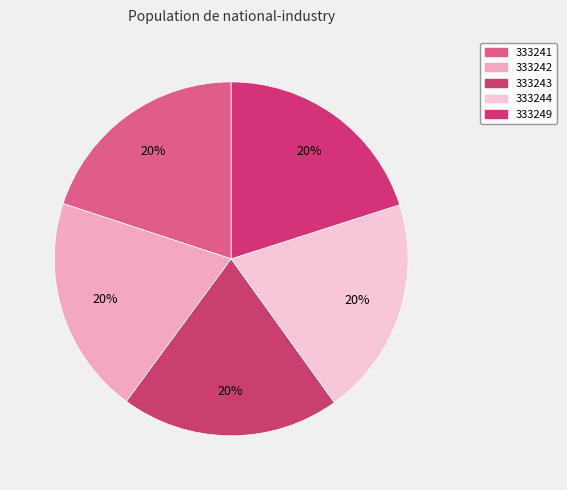

Rank the categories by value from lowest to highest.

333241, 333242, 333243, 333244, 333249